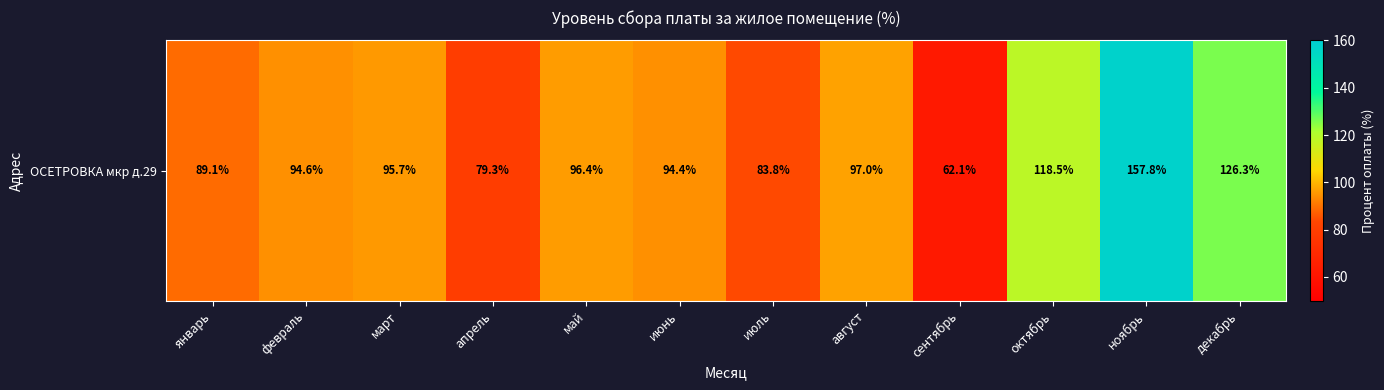

Rank the categories by value from highest to lowest.

ноябрь, декабрь, октябрь, август, май, март, февраль, июнь, январь, июль, апрель, сентябрь